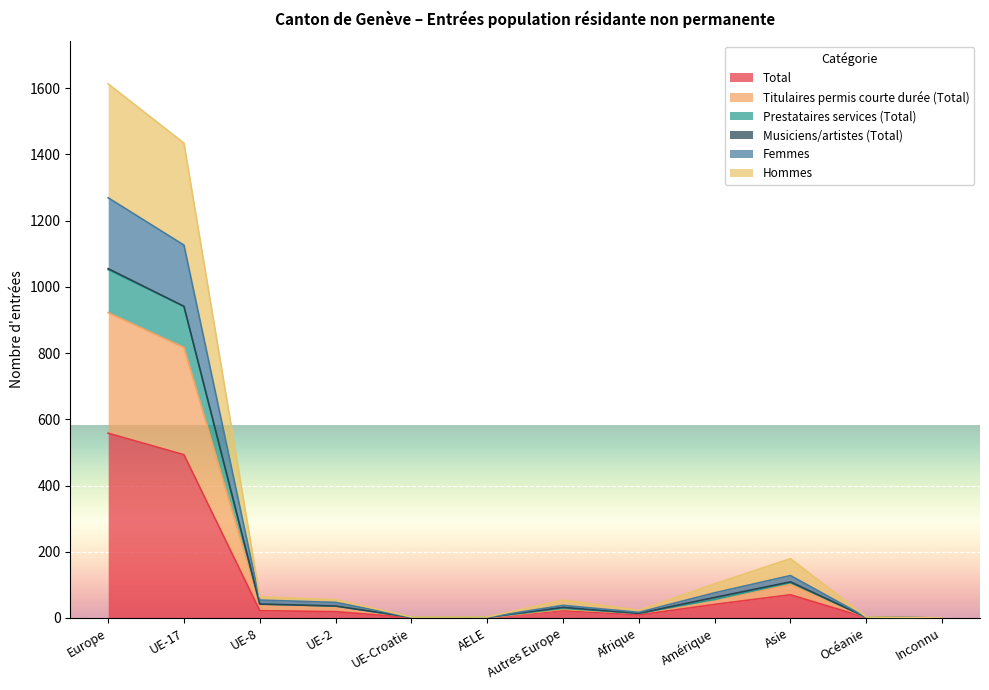

Is it true that Total equals 41 at Amérique?

True